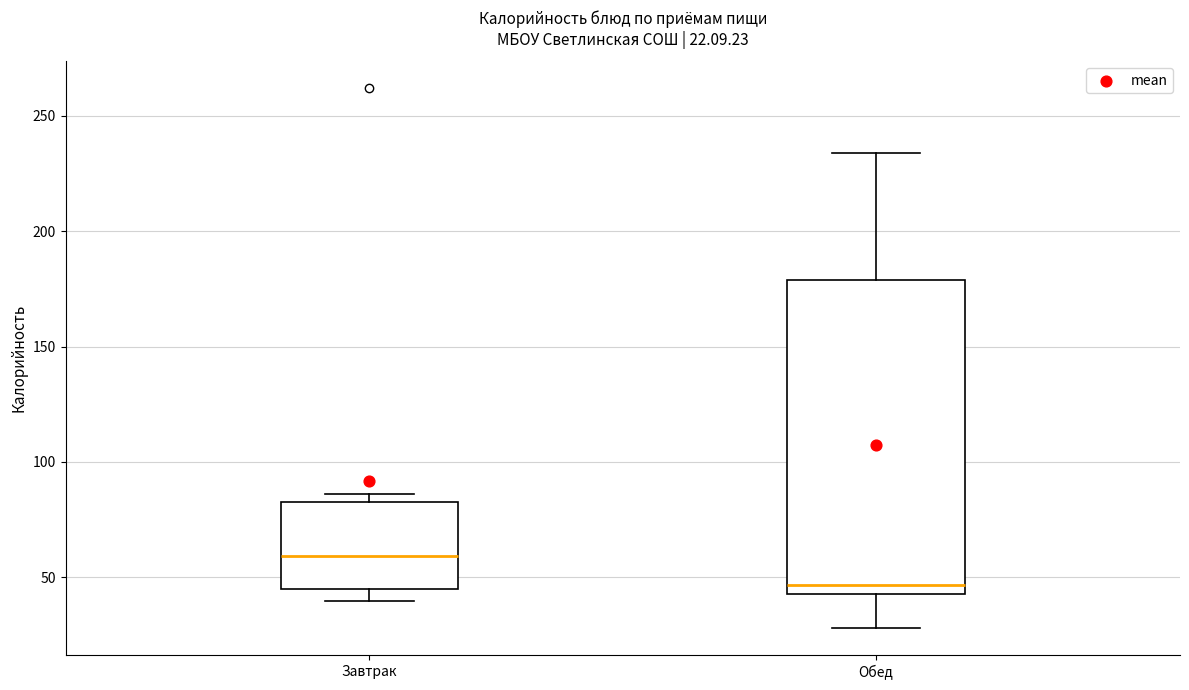

Which box is the tallest, from its lower edge to its upper edge?

Обед